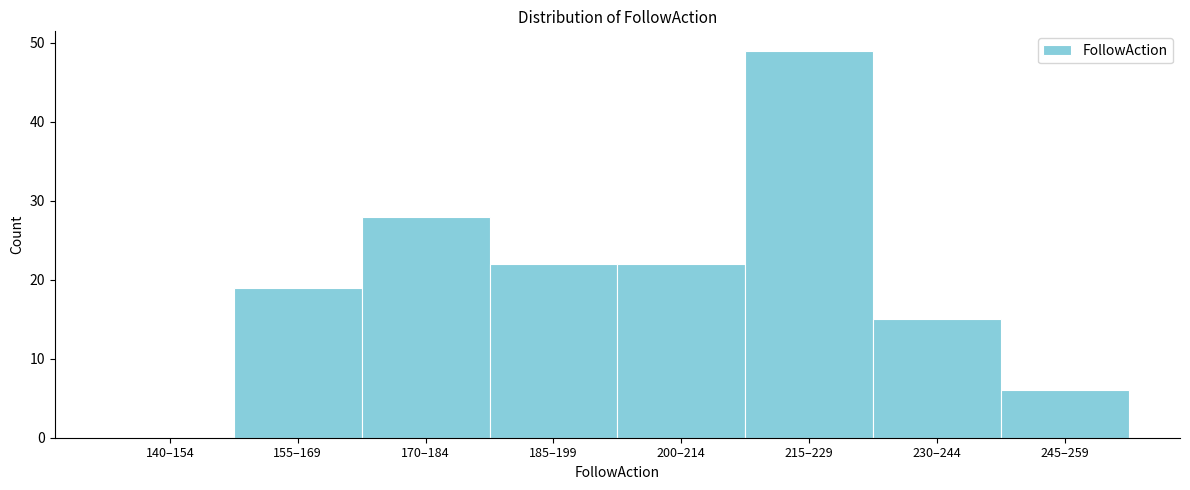

Reading left to right, transcribe all the data shown in this chart.

140–154=0	155–169=19	170–184=28	185–199=22	200–214=22	215–229=49	230–244=15	245–259=6